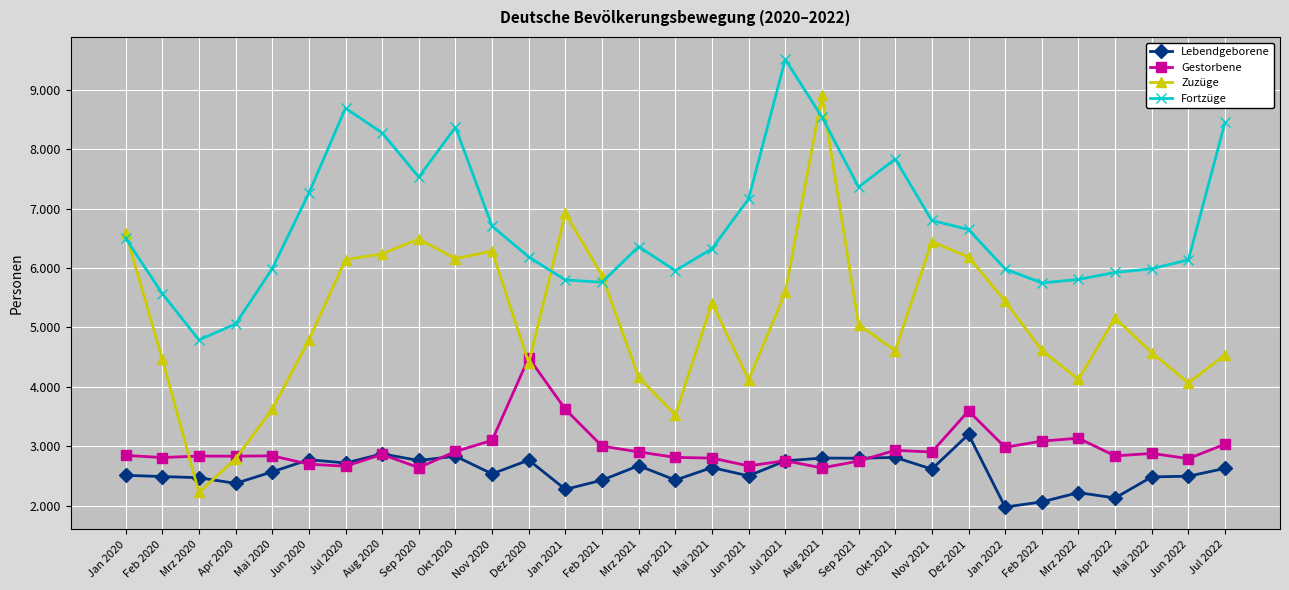

True or false: Fortzüge and Gestorbene cross at least once.

False